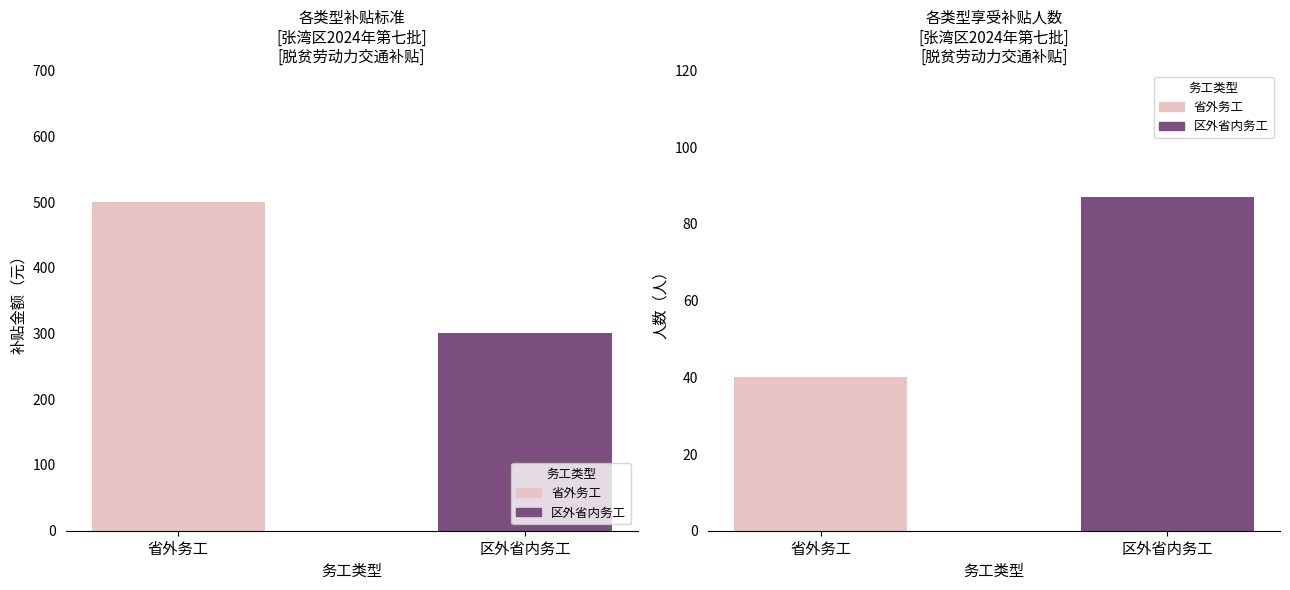

What is the label of the 2nd bar from the right?

省外务工